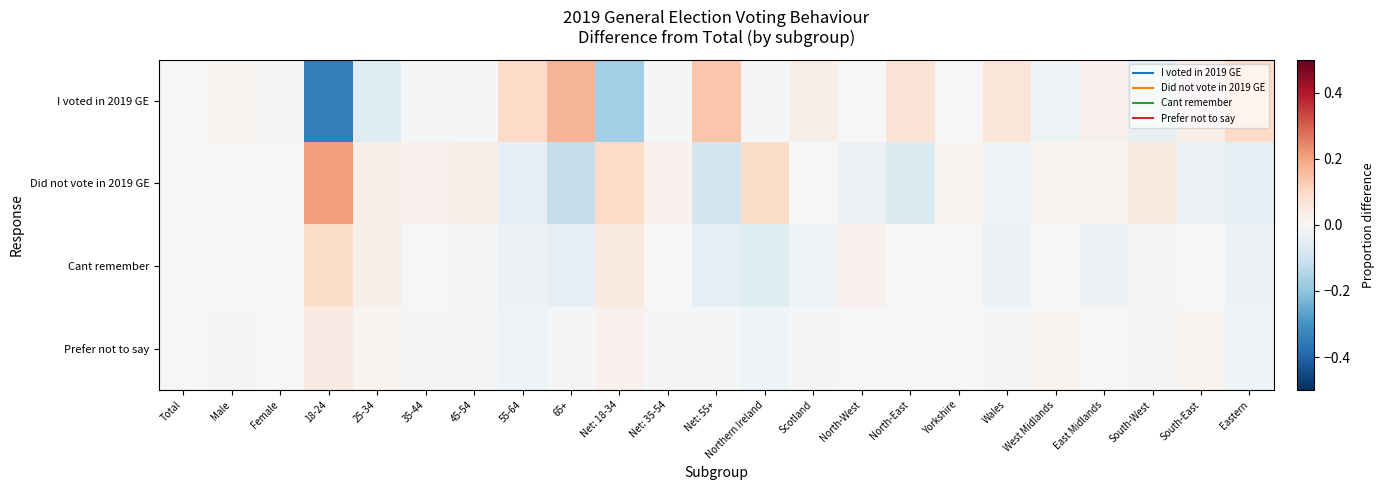

Reading right to left, list all the values displayed in this chart.

I voted in 2019 GE: Eastern=0.1	South-East=0.0	South-West=-0.0	East Midlands=0.0	West Midlands=-0.0	Wales=0.1	Yorkshire=0.0	North-East=0.1	North-West=0.0	Scotland=0.0	Northern Ireland=-0.0	Net: 55+=0.1	Net: 35-54=-0.0	Net: 18-34=-0.2	65+=0.2	55-64=0.1	45-54=-0.0	35-44=-0.0	25-34=-0.1	18-24=-0.3	Female=-0.0	Male=0.0	Total=0.0
Did not vote in 2019 GE: Eastern=-0.0	South-East=-0.0	South-West=0.0	East Midlands=0.0	West Midlands=0.0	Wales=-0.0	Yorkshire=0.0	North-East=-0.1	North-West=-0.0	Scotland=0.0	Northern Ireland=0.1	Net: 55+=-0.1	Net: 35-54=0.0	Net: 18-34=0.1	65+=-0.1	55-64=-0.0	45-54=0.0	35-44=0.0	25-34=0.0	18-24=0.2	Female=0.0	Male=0.0	Total=0.0
Cant remember: Eastern=-0.0	South-East=0.0	South-West=-0.0	East Midlands=-0.0	West Midlands=0.0	Wales=-0.0	Yorkshire=0.0	North-East=0.0	North-West=0.0	Scotland=-0.0	Northern Ireland=-0.1	Net: 55+=-0.0	Net: 35-54=0.0	Net: 18-34=0.1	65+=-0.0	55-64=-0.0	45-54=-0.0	35-44=0.0	25-34=0.0	18-24=0.1	Female=0.0	Male=0.0	Total=0.0
Prefer not to say: Eastern=-0.0	South-East=0.0	South-West=-0.0	East Midlands=0.0	West Midlands=0.0	Wales=-0.0	Yorkshire=0.0	North-East=0.0	North-West=0.0	Scotland=-0.0	Northern Ireland=-0.0	Net: 55+=-0.0	Net: 35-54=-0.0	Net: 18-34=0.0	65+=-0.0	55-64=-0.0	45-54=-0.0	35-44=-0.0	25-34=0.0	18-24=0.0	Female=0.0	Male=-0.0	Total=0.0